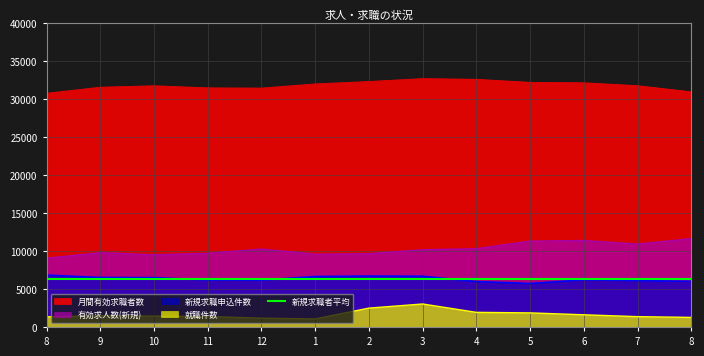

At how many categories does at least one series exceed 5873?

13